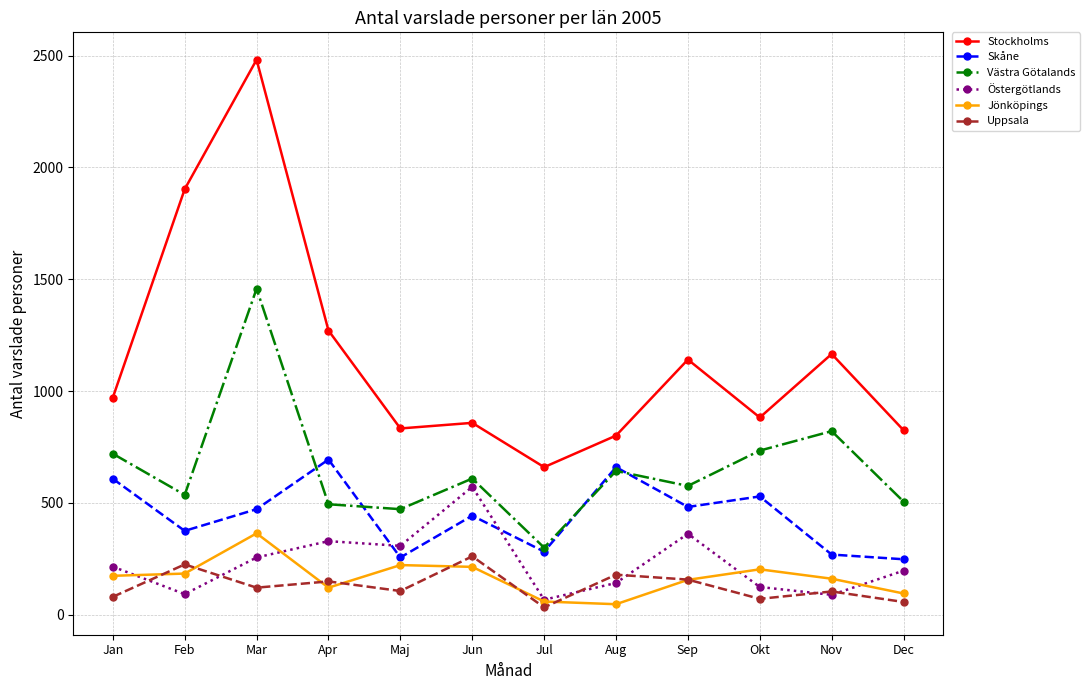

What is the approximate value of Skåne at Okt?

529